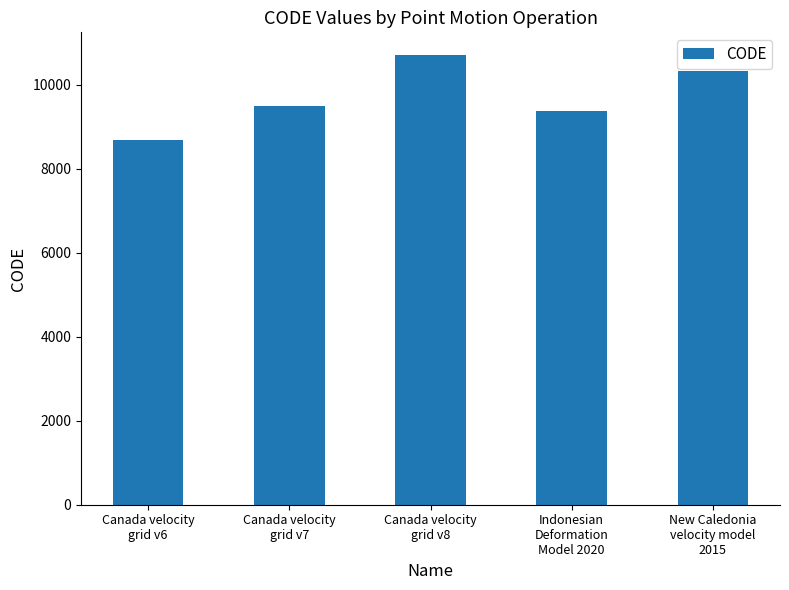

The chart shows a value of 8676 at Canada velocity
grid v6. True or false?

True